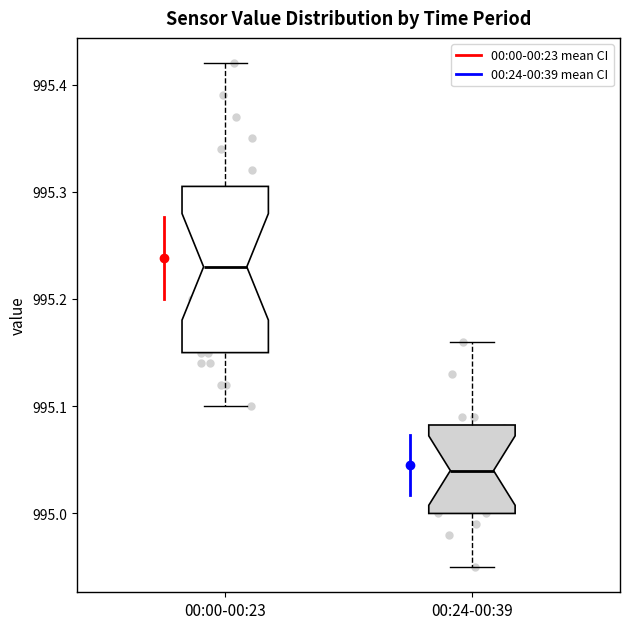

Where is the upper edge of the box for 00:24-00:39 on the y-axis? The values are not printed on the chart, so give them approximately, as read against the axis.

995.08